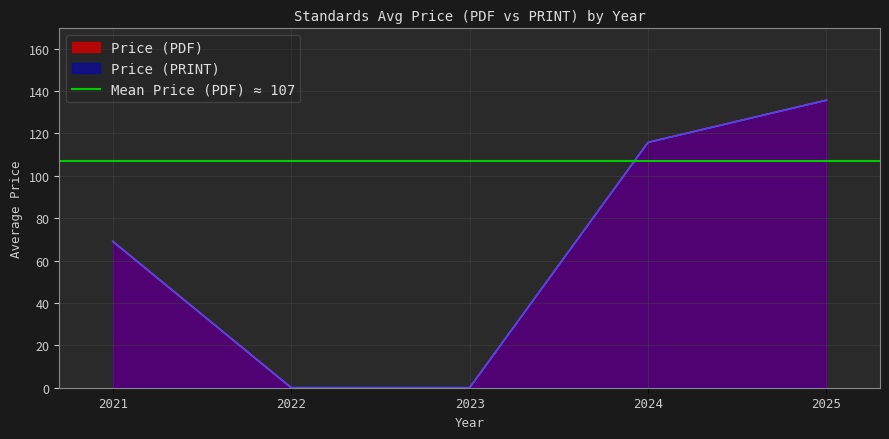

At which category is the sum across all series the highest?

2025